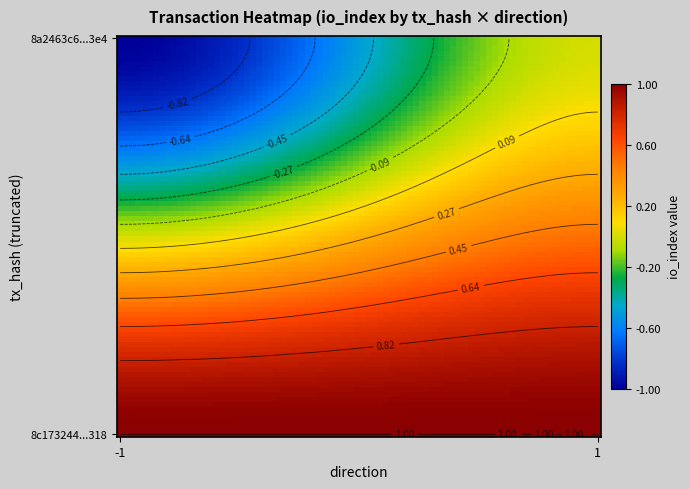

Count the number of data series in this chart.

2